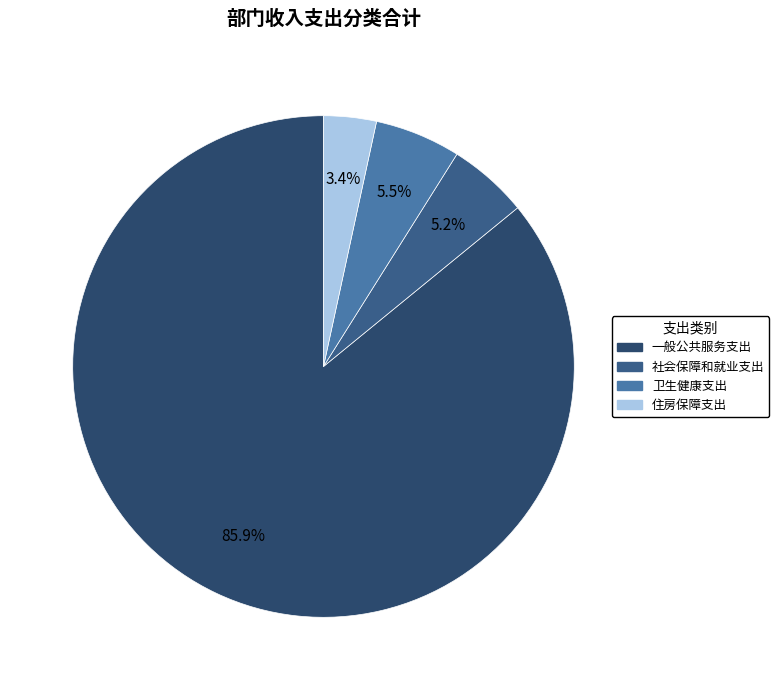

To the nearest percent, what is the difference between the largest and smallest slice percentages?

83%